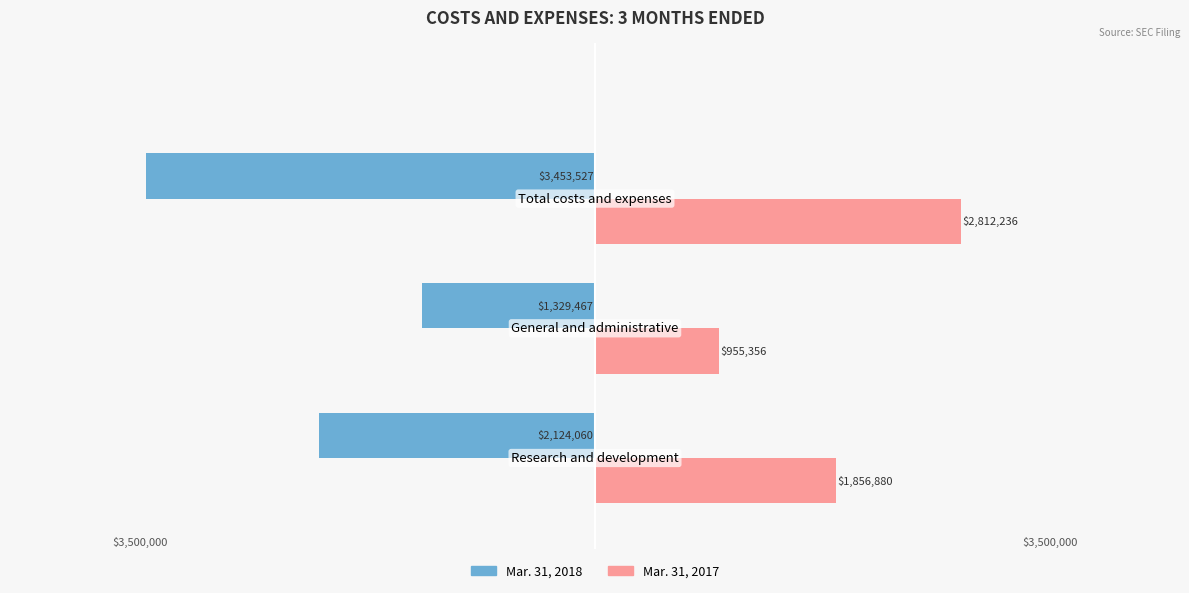

What are all the series names shown in the legend?

Mar. 31, 2018, Mar. 31, 2017